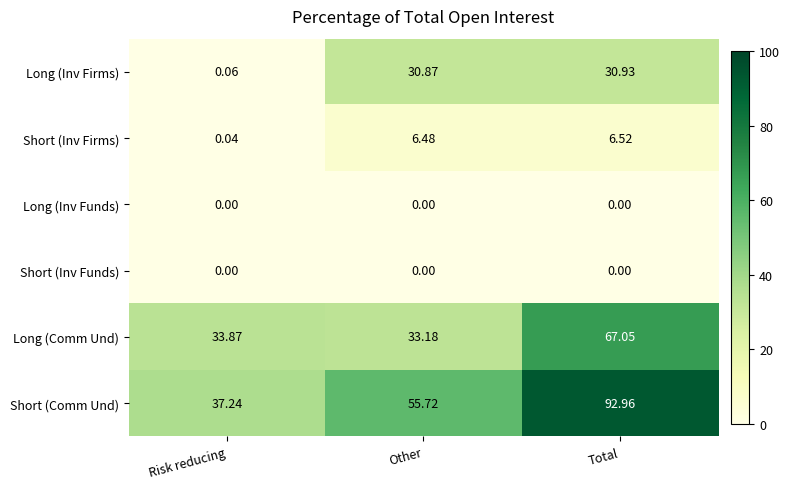

Is the value of Short (Comm Und) at Total greater than the value of Short (Inv Funds) at Total?

Yes